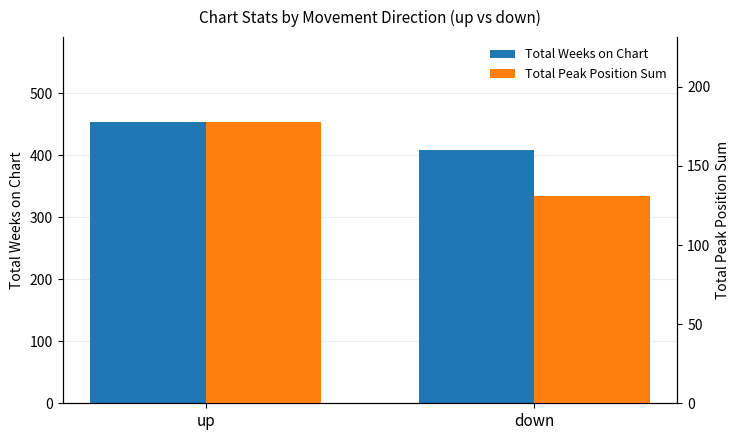

At which category is the sum across all series the highest?

up